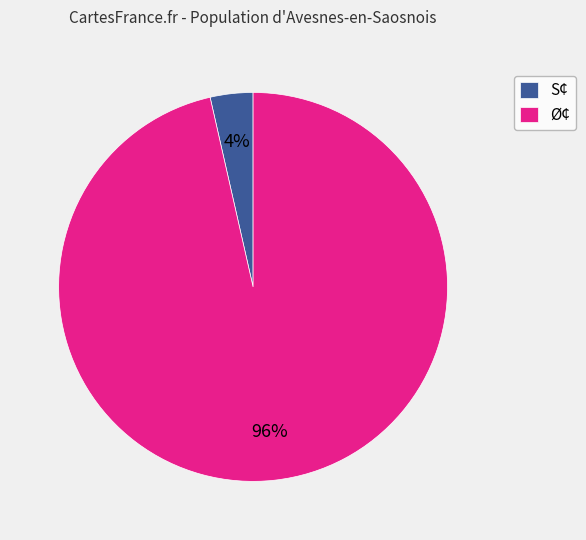

To the nearest percent, what percentage of the pie is Ø¢?

96%